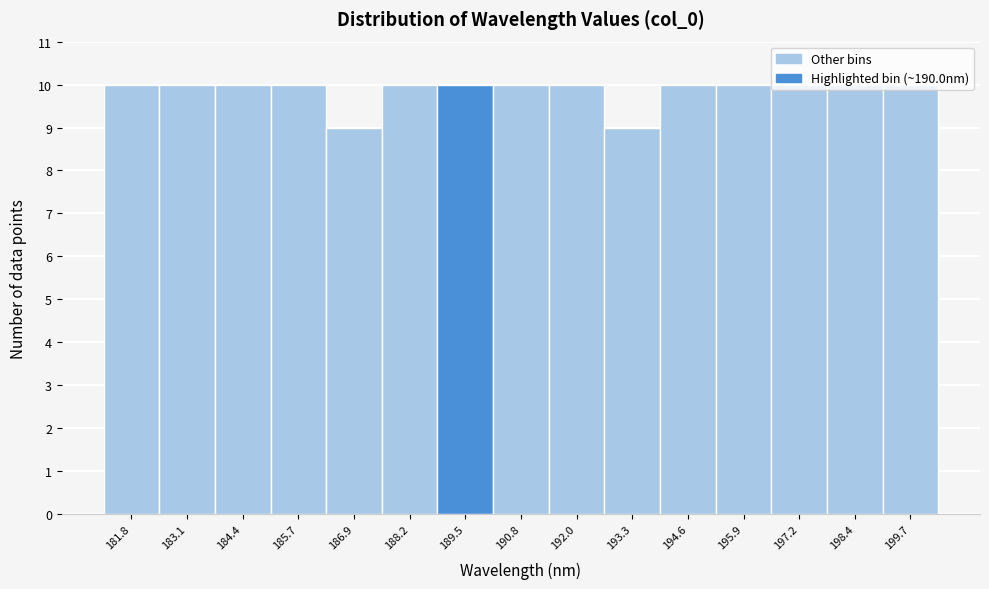

What is the maximum value shown in the chart?

10